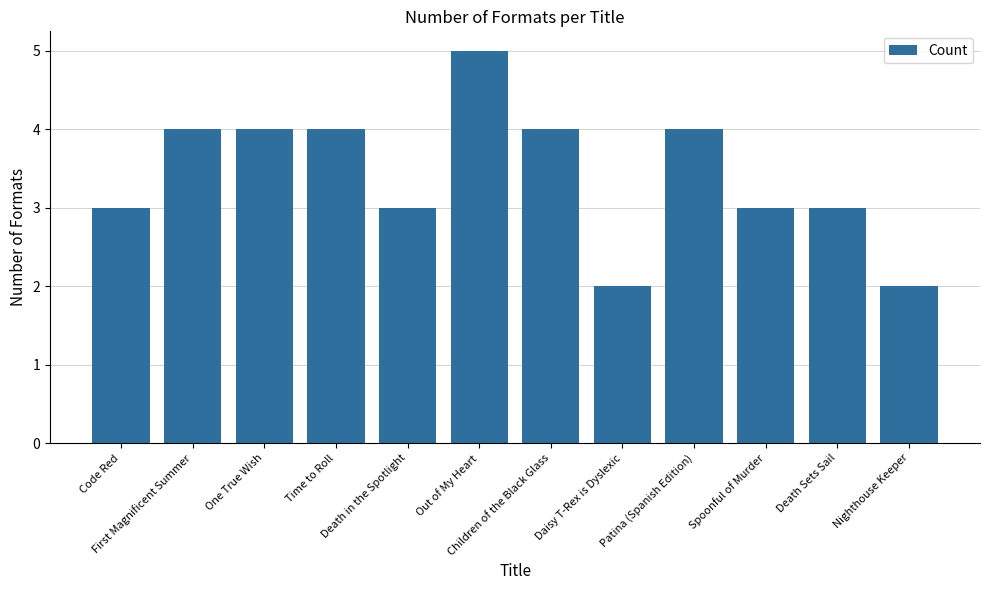

What is the ratio of the value at Children of the Black Glass to the value at Death in the Spotlight?

1.3